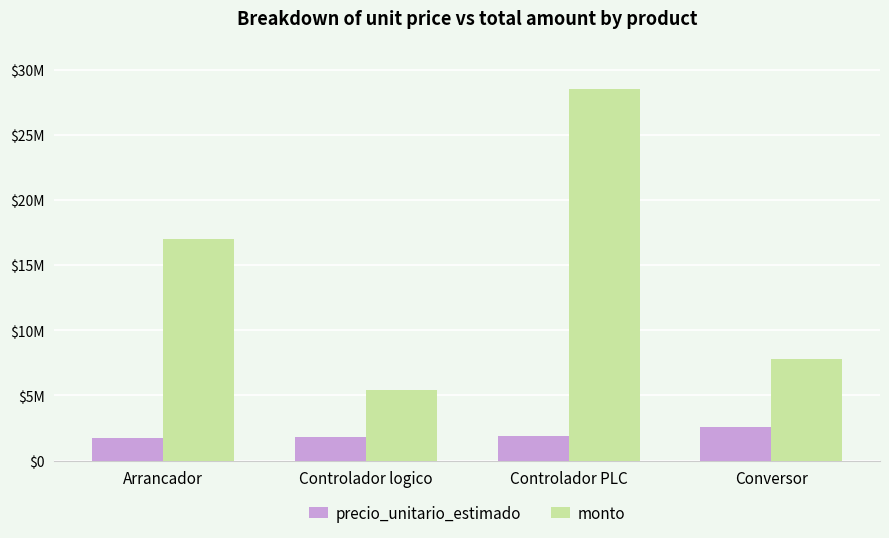

What is the maximum value for monto?

28500000